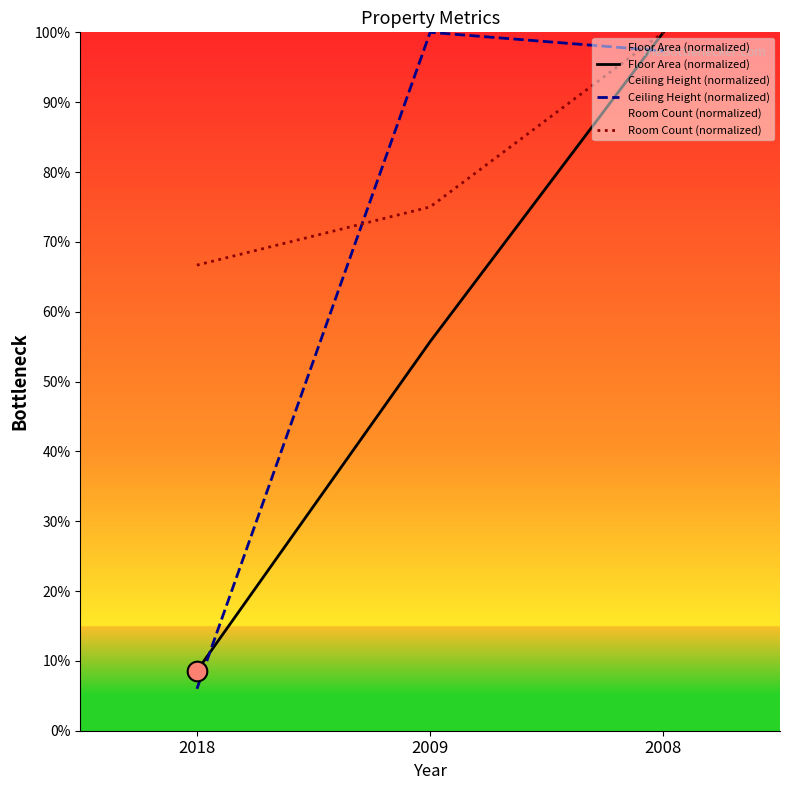

Which series has the largest total across all categories?

Room Count (normalized)